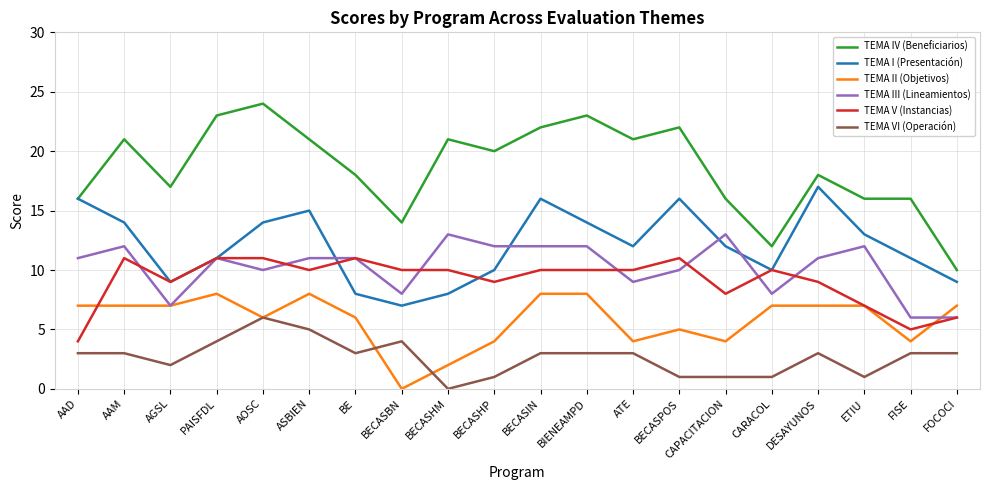

Is this an area chart (filled region under the line)?

No